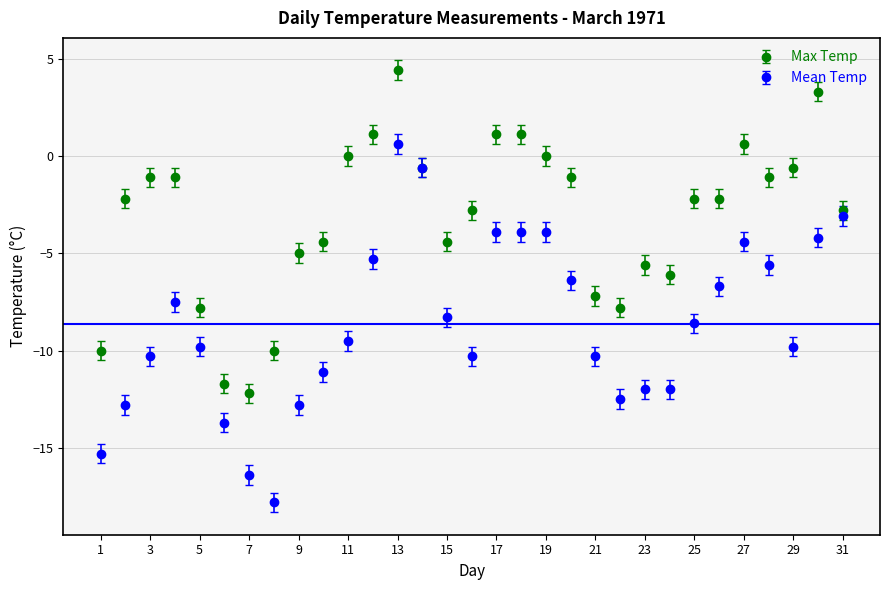

Which series has the largest total across all categories?

Max Temp